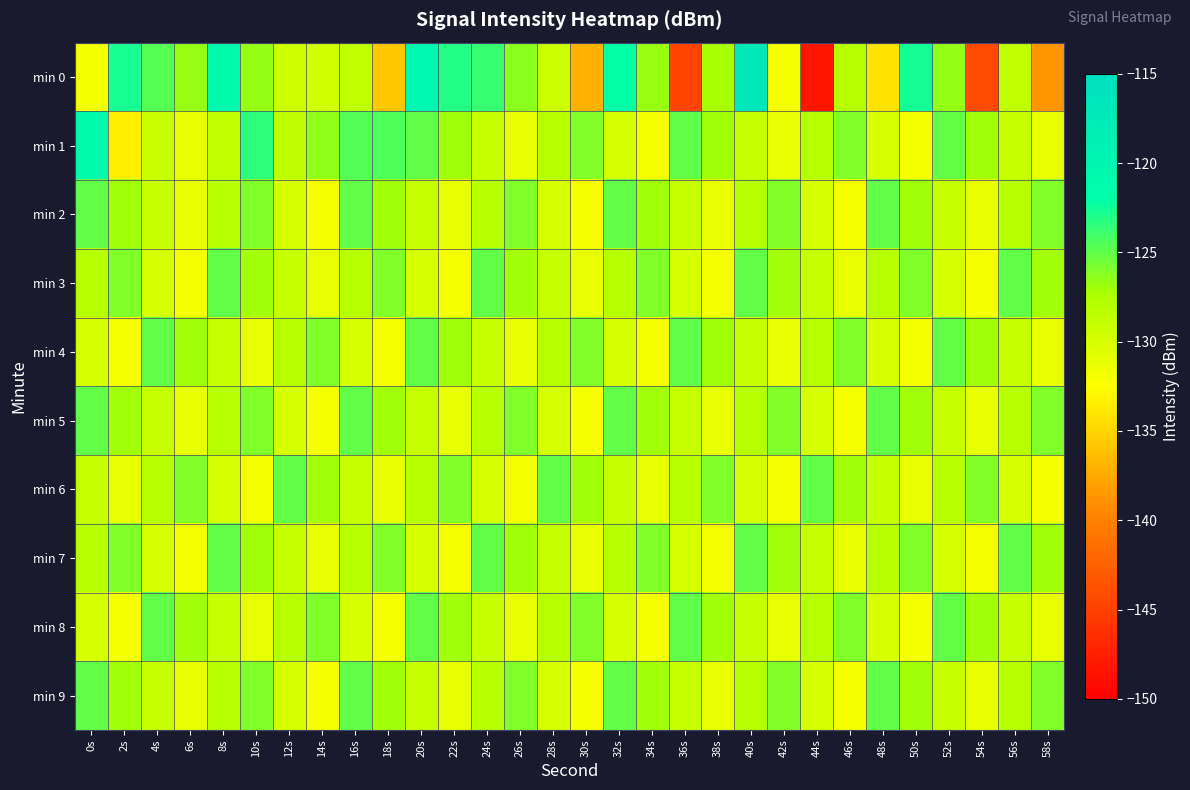

How many categories are shown in the chart?

30